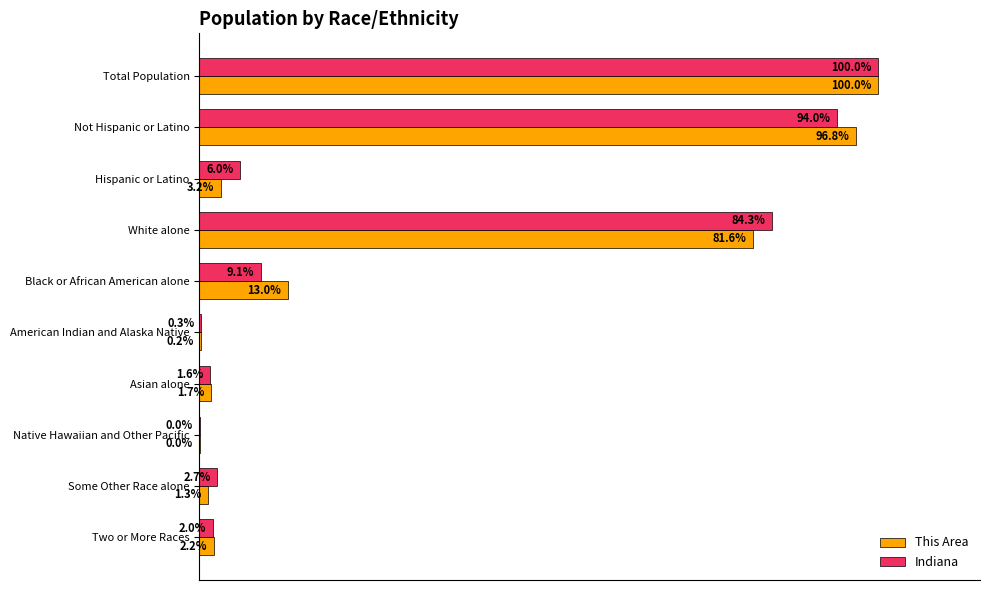

Which series changed the most between Some Other Race alone and Two or More Races?

This Area